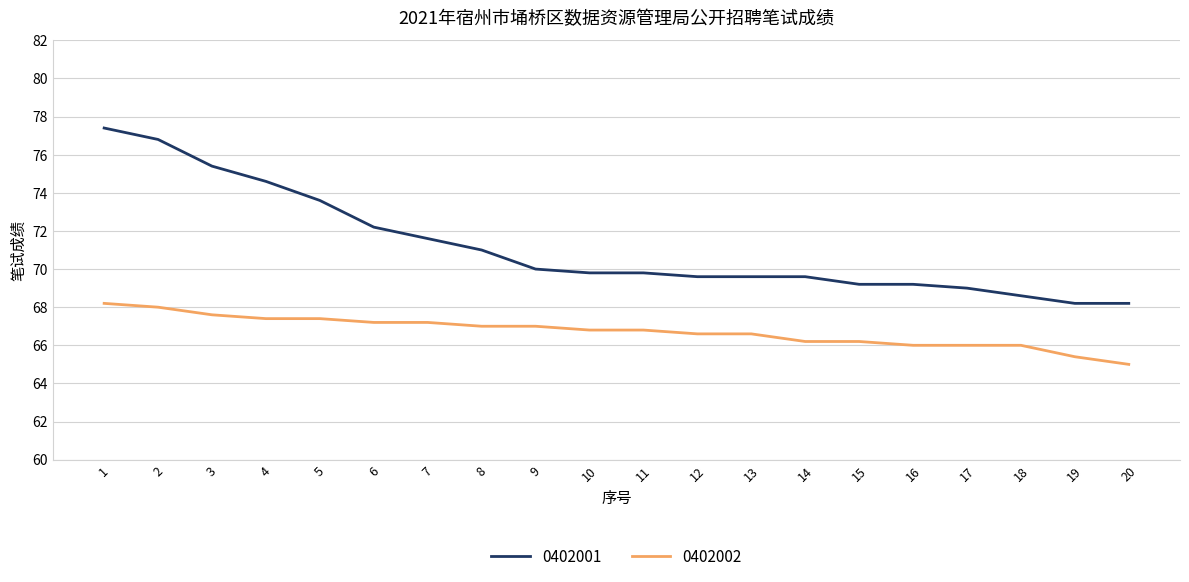

What is the difference between the highest and lowest values at 2?

8.8